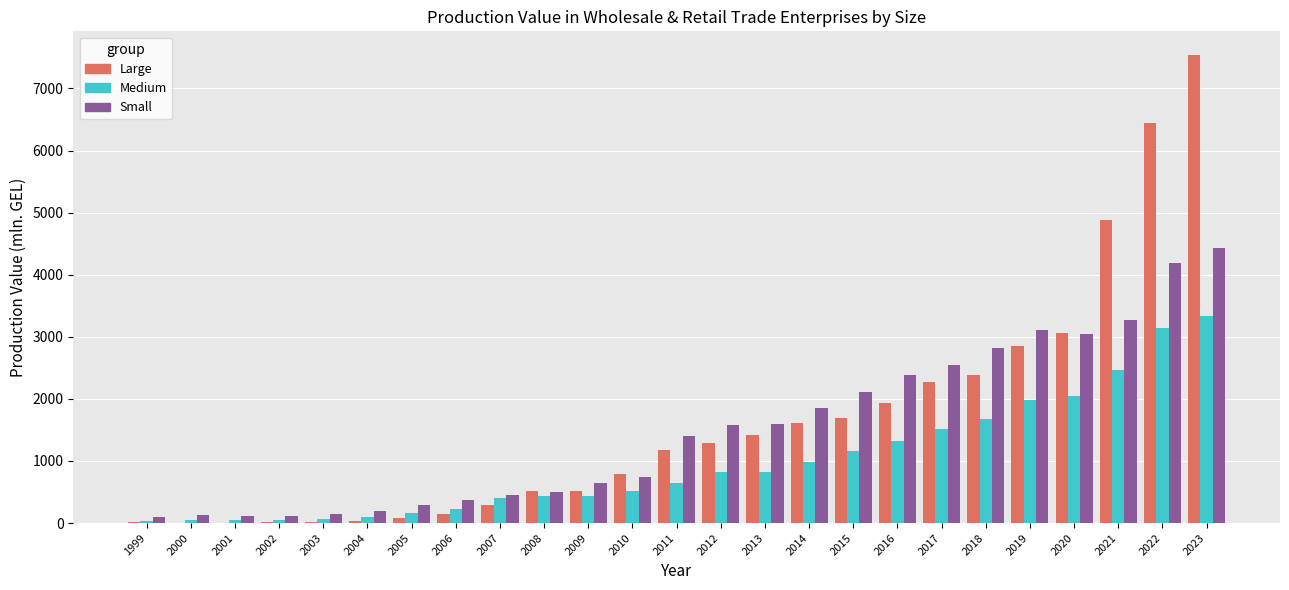

Does the chart contain stacked bars?

No